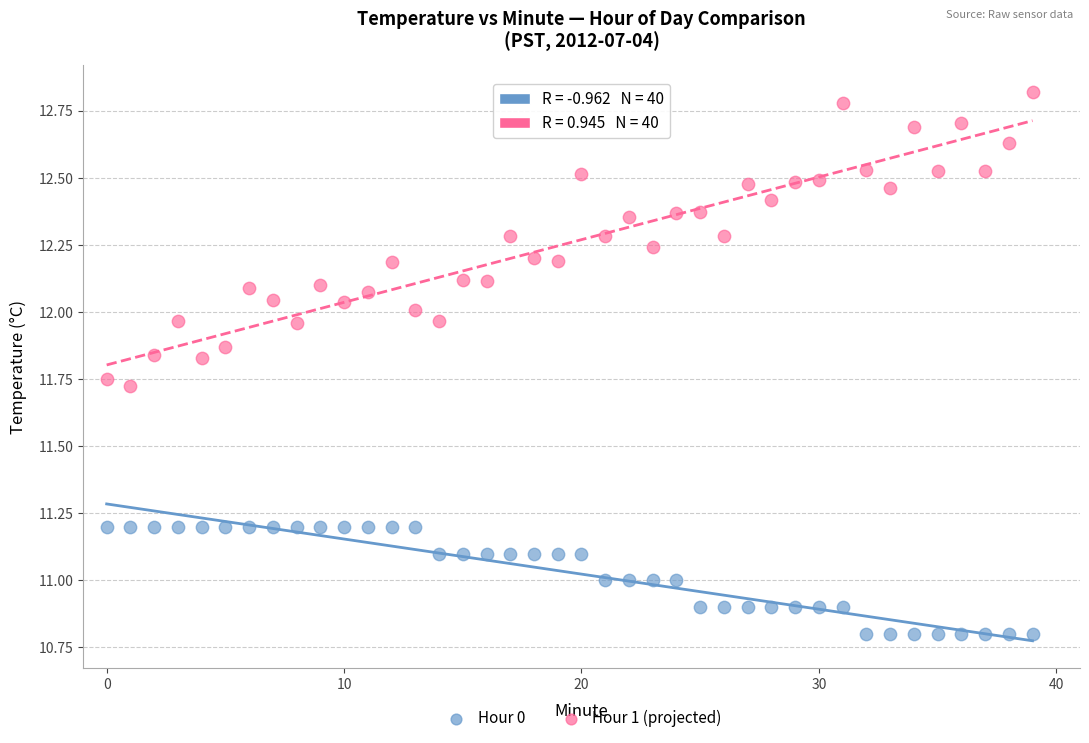

What are all the series names shown in the legend?

Hour 0, Hour 1 (projected)